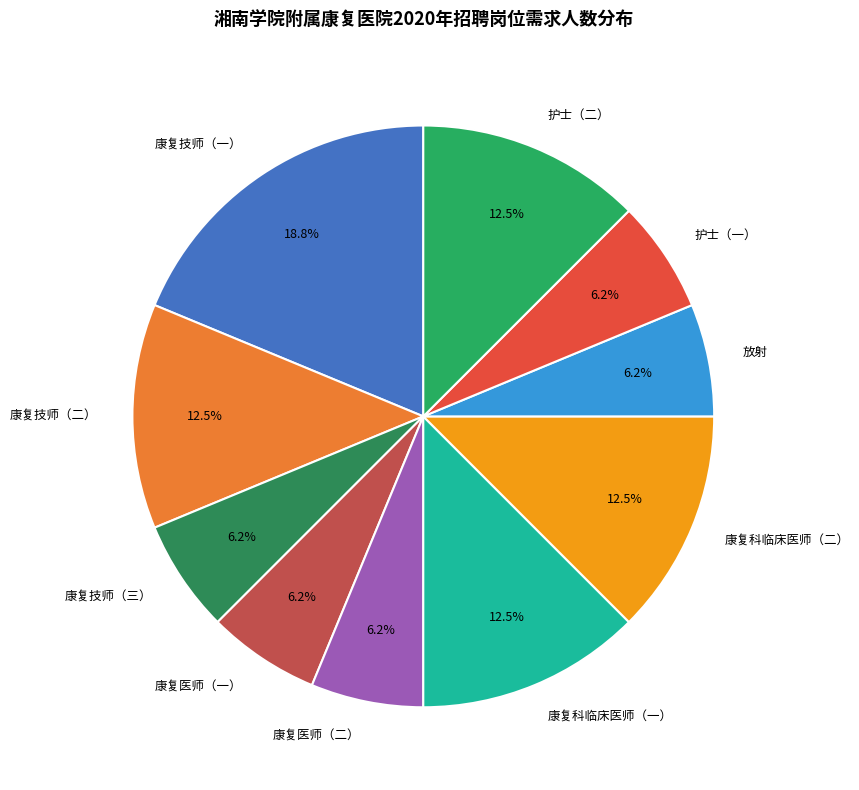

Which slice is the largest?

康复技师（一）